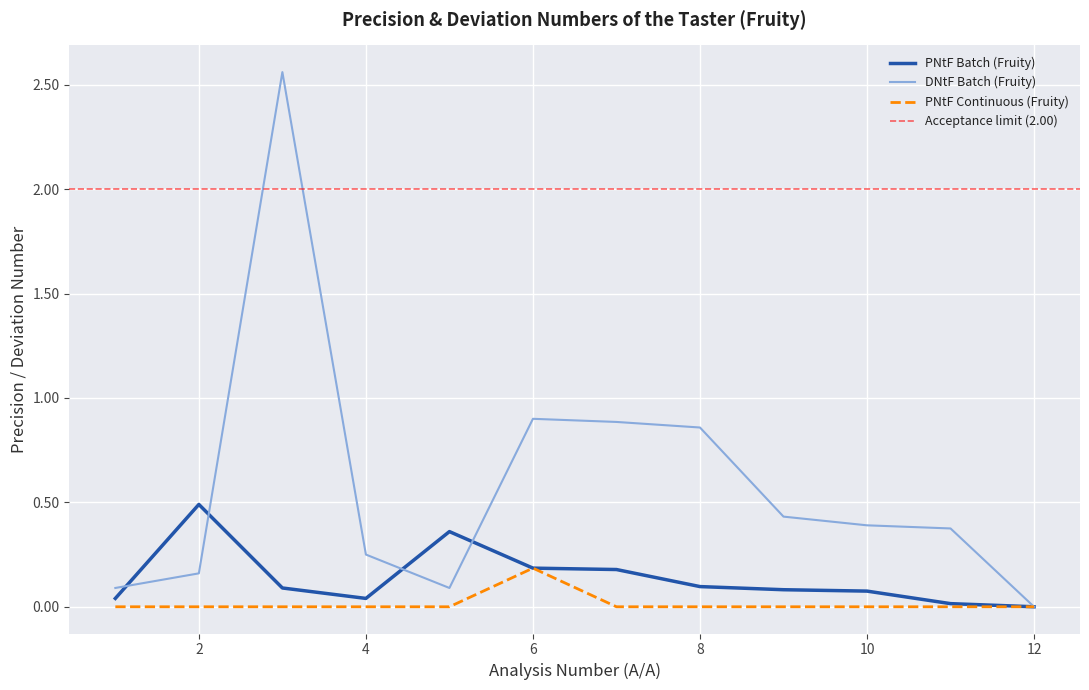

Which label corresponds to the smallest value in the chart?

12